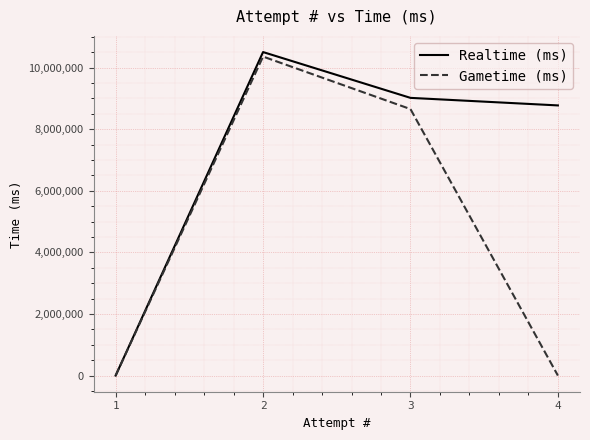

What is the maximum value shown in the chart?

10503816